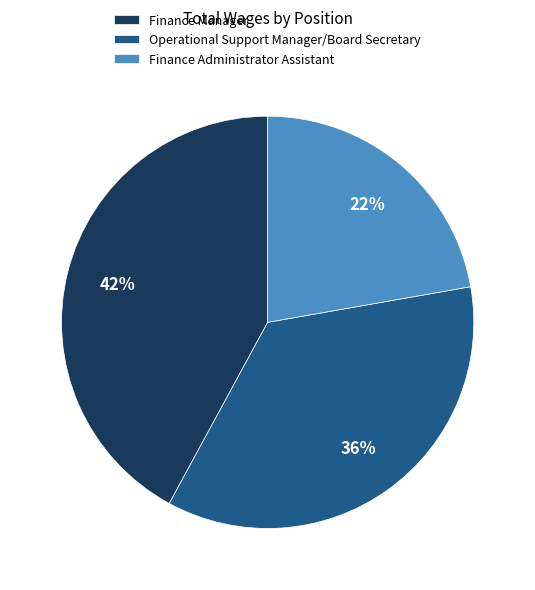

Is it true that Finance Manager is 37% of the pie?

False